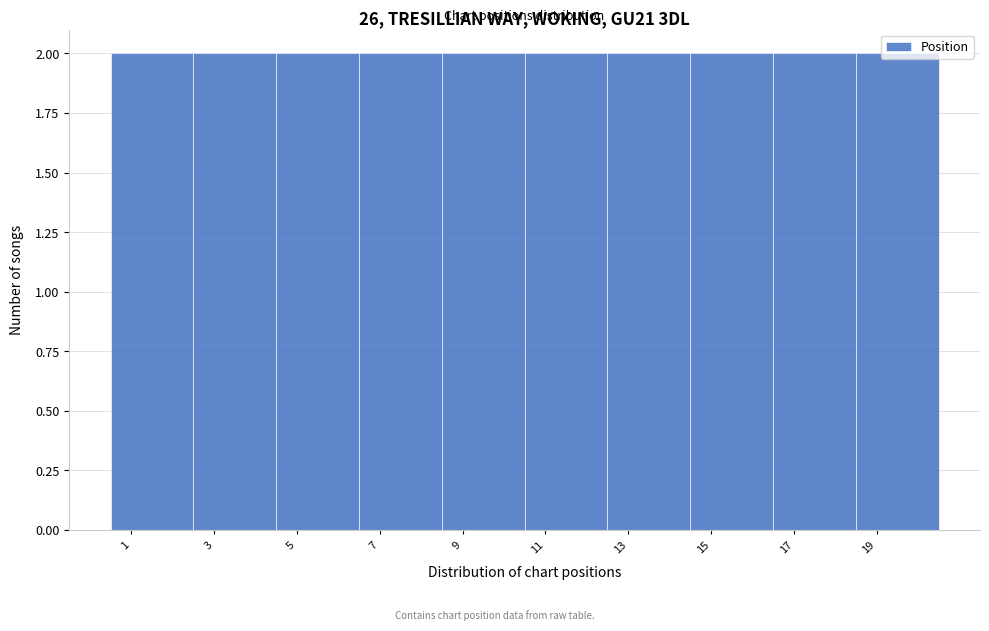

Reading left to right, list every bar in this chart as the range it spans on the x-axis followed by its height. The values are not printed on the chart, so give them approximately, as read against the axis.

0.5 to 2.5: 2
2.5 to 4.5: 2
4.5 to 6.5: 2
6.5 to 8.5: 2
8.5 to 10.5: 2
10.5 to 12.5: 2
12.5 to 14.5: 2
14.5 to 16.5: 2
16.5 to 18.5: 2
18.5 to 20.5: 2